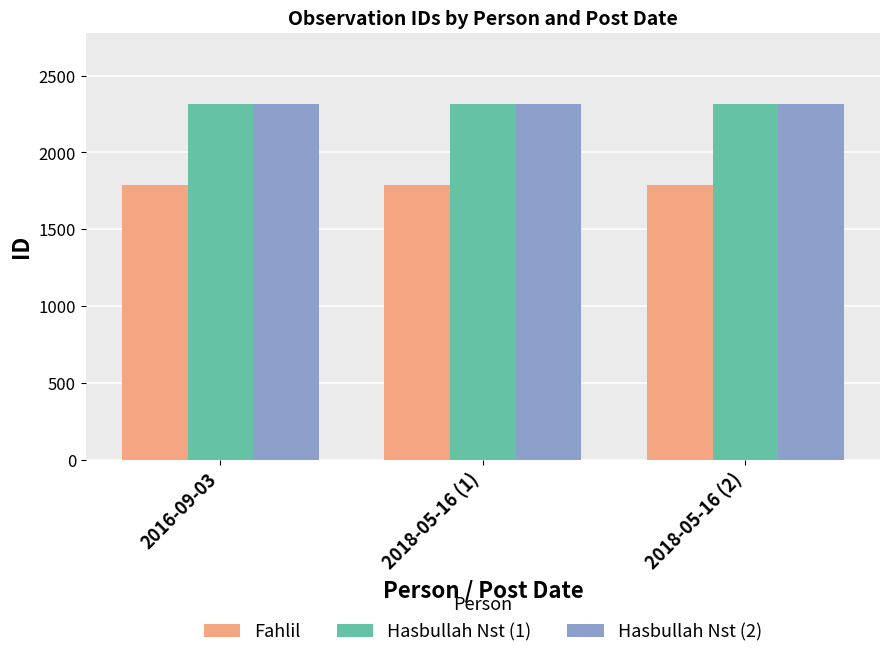

What is the spread (max minus min) of values at 2016-09-03?

528